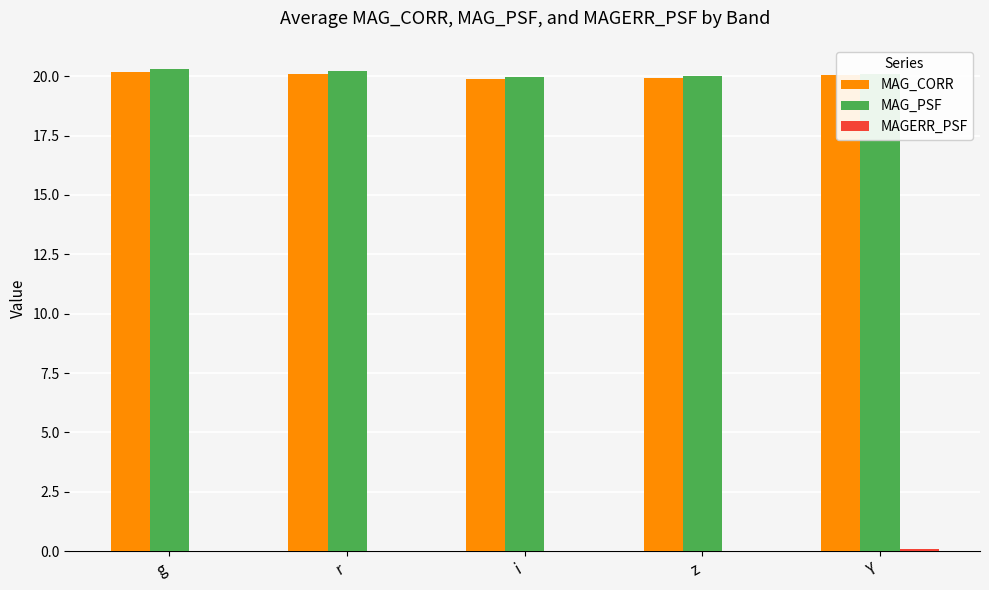

What is the greatest value displayed?

20.3